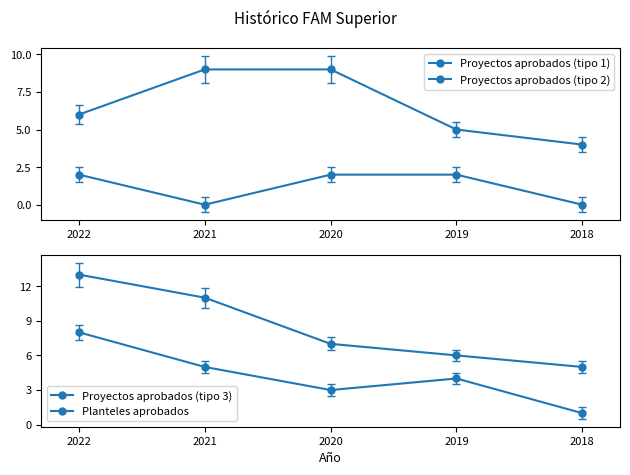

Which series has the largest total across all categories?

Planteles aprobados